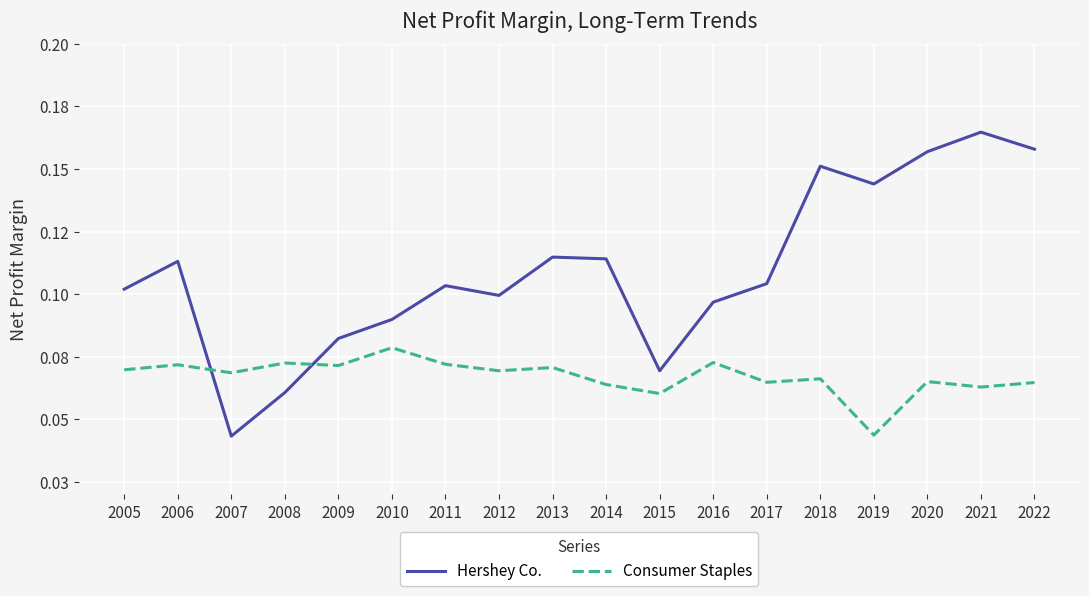

Which series has the largest range (max minus min)?

Hershey Co.